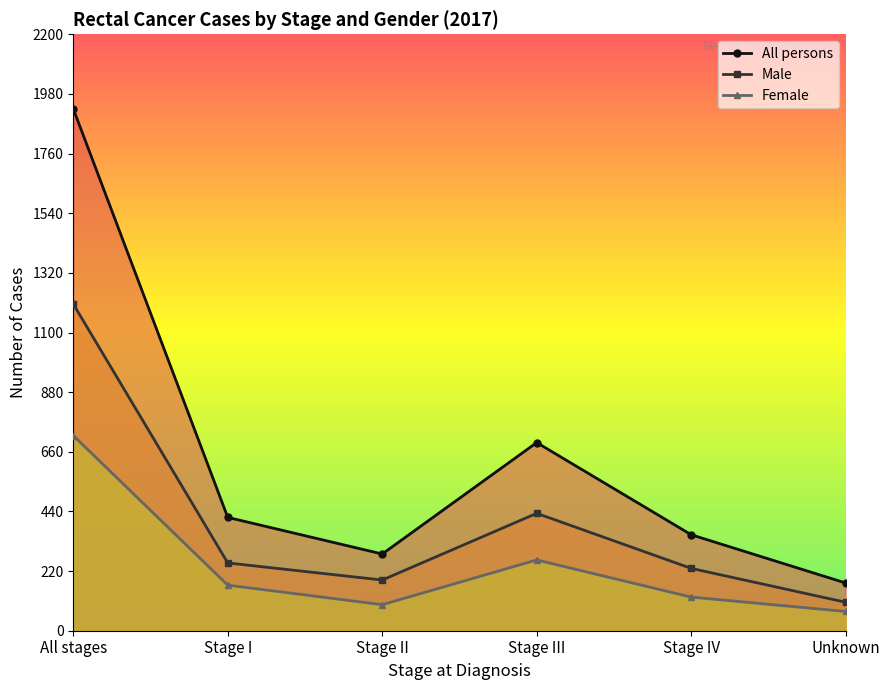

Which label corresponds to the smallest value in the chart?

Unknown